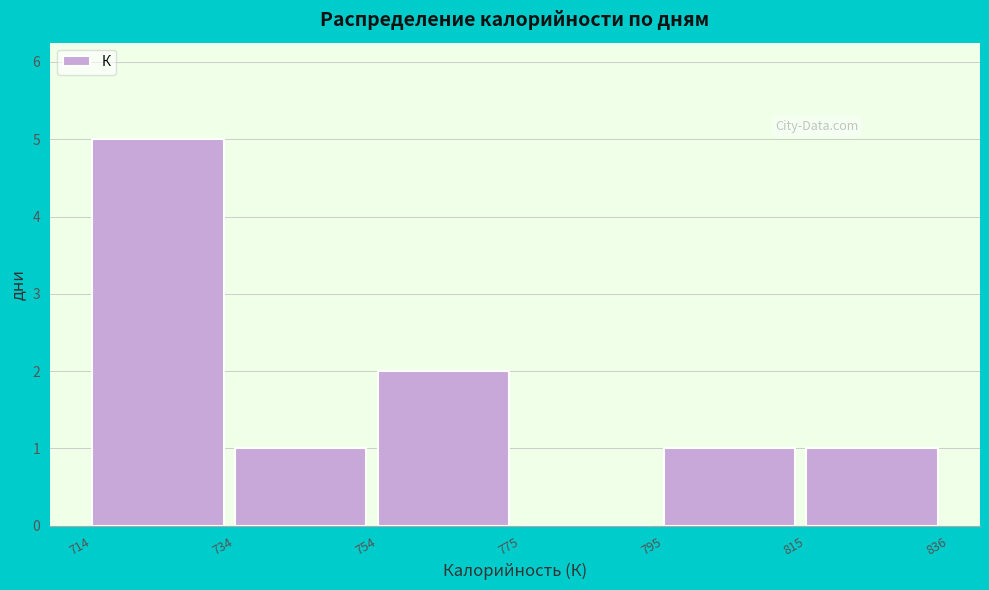

Over which range of the x-axis is the bar tallest?

714 to 734